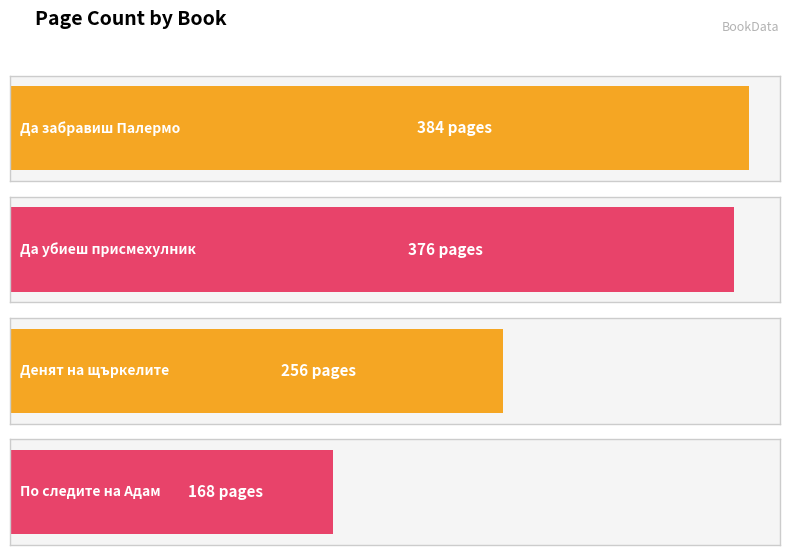

Reading right to left, list all the values displayed in this chart.

По следите на Адам=168	Денят на щъркелите=256	Да убиеш присмехулник=376	Да забравиш Палермо=384